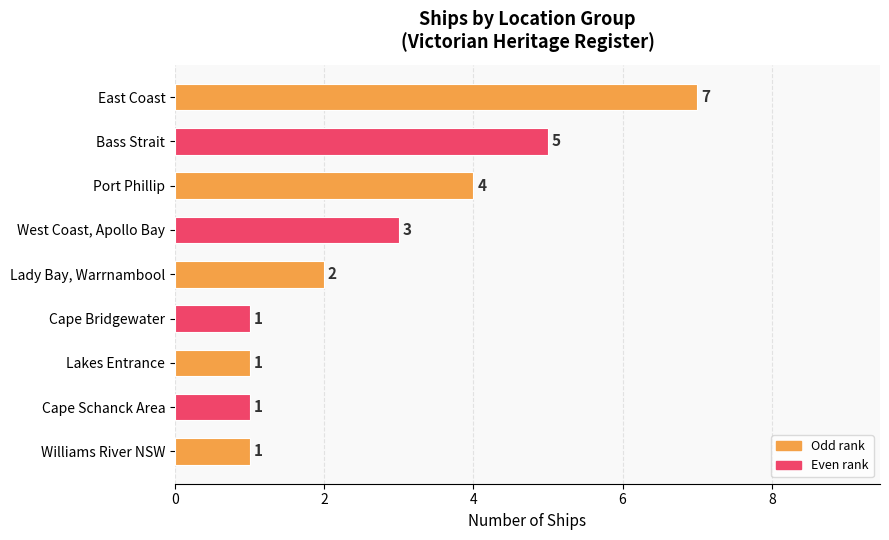

The chart shows a value of 2 at Lakes Entrance. True or false?

False